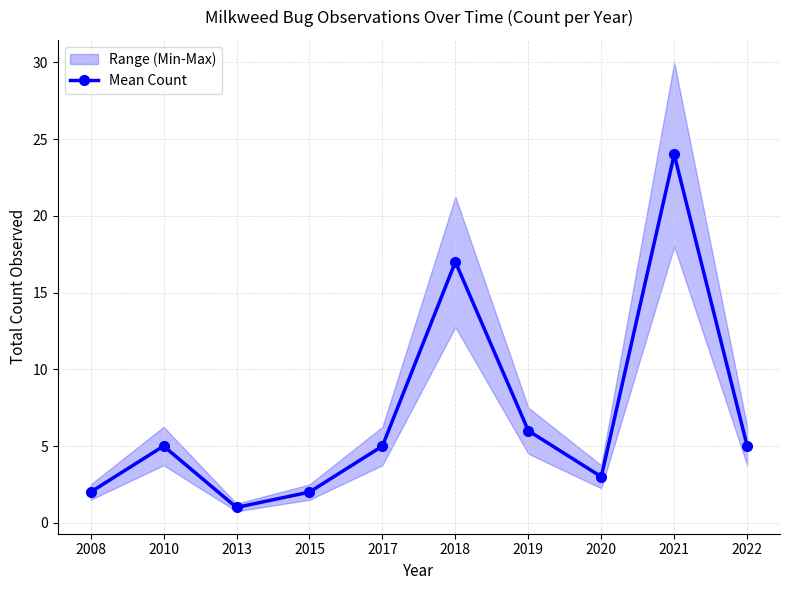

What is the change in value from 2008 to 2021?

+22